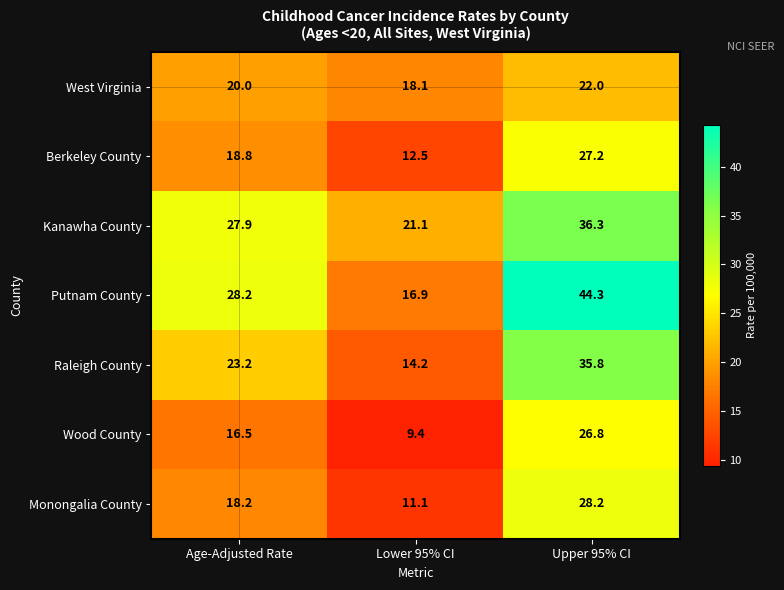

How many data points does each series have?

3